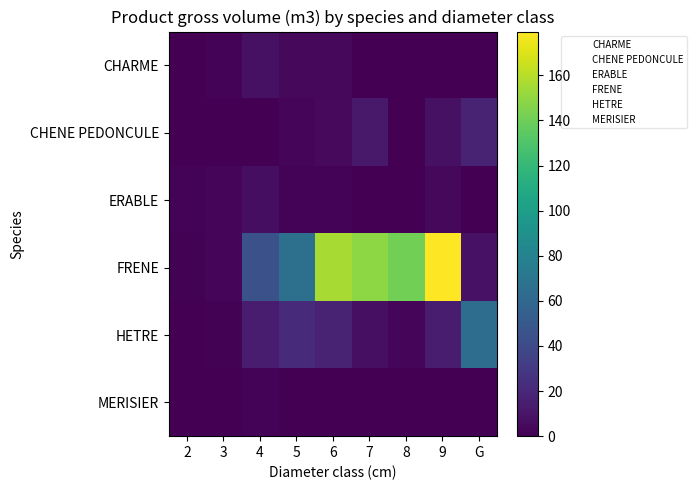

Count the number of categories in the chart.

9